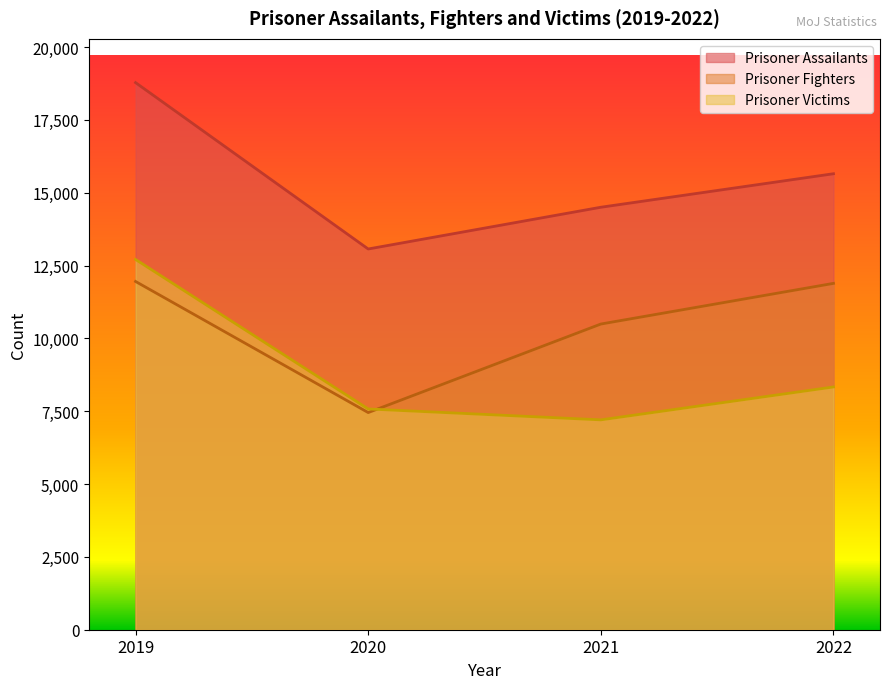

How many distinct data groups are displayed?

3